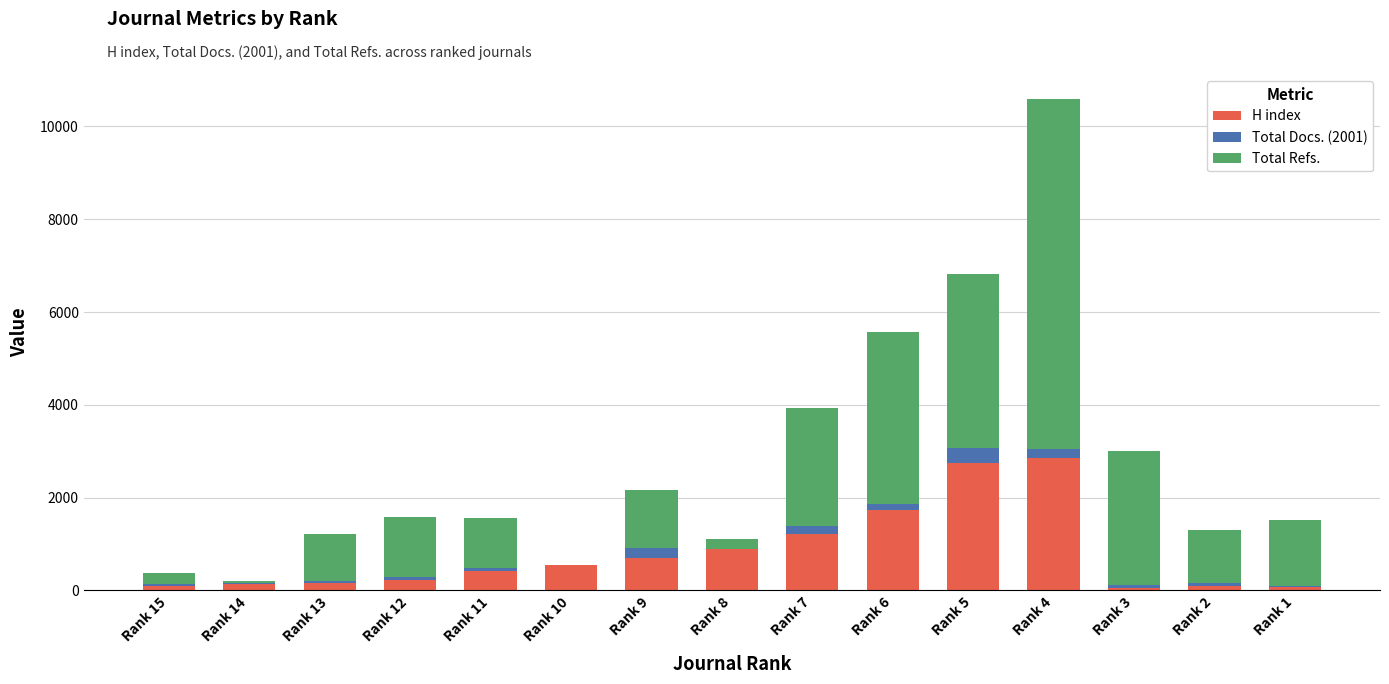

What is the maximum value for H index?

2846